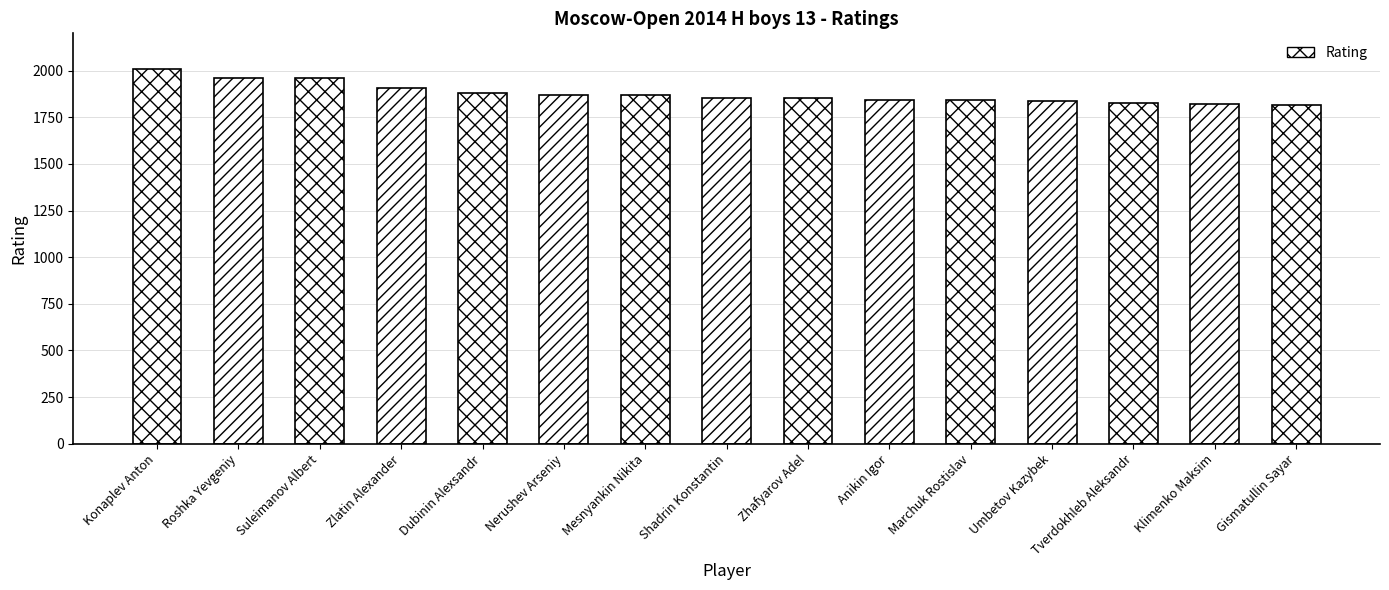

What position from the right is Umbetov Kazybek?

4